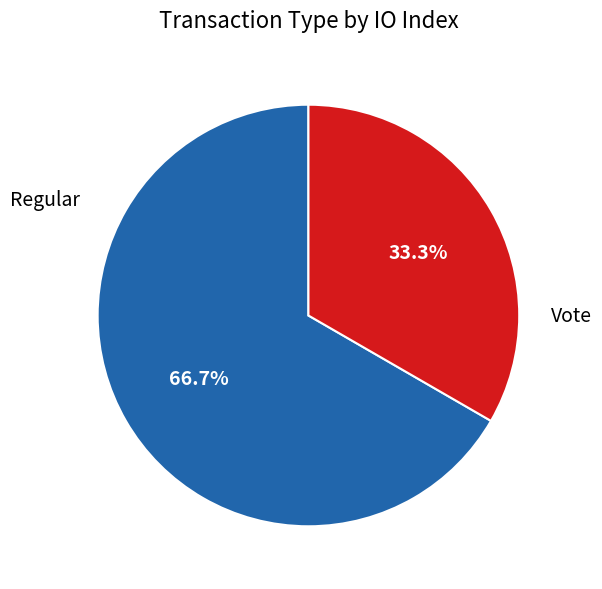

Combined, what portion of the pie is Vote and Regular?

100.0%